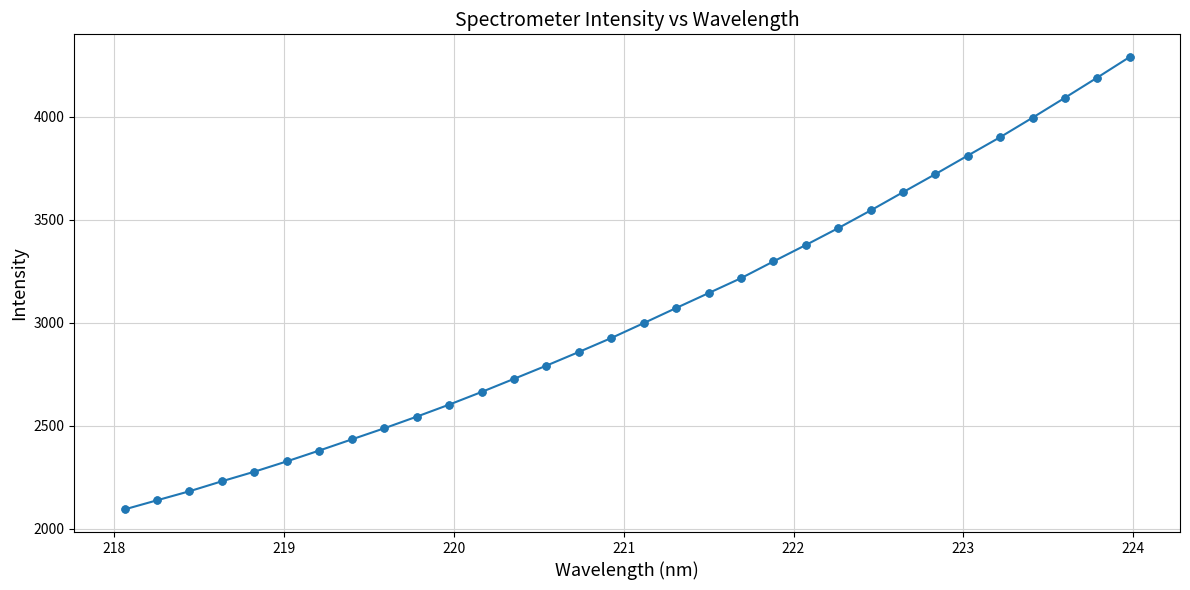

True or false: there are more than 2 points higher than both neighbors.

False